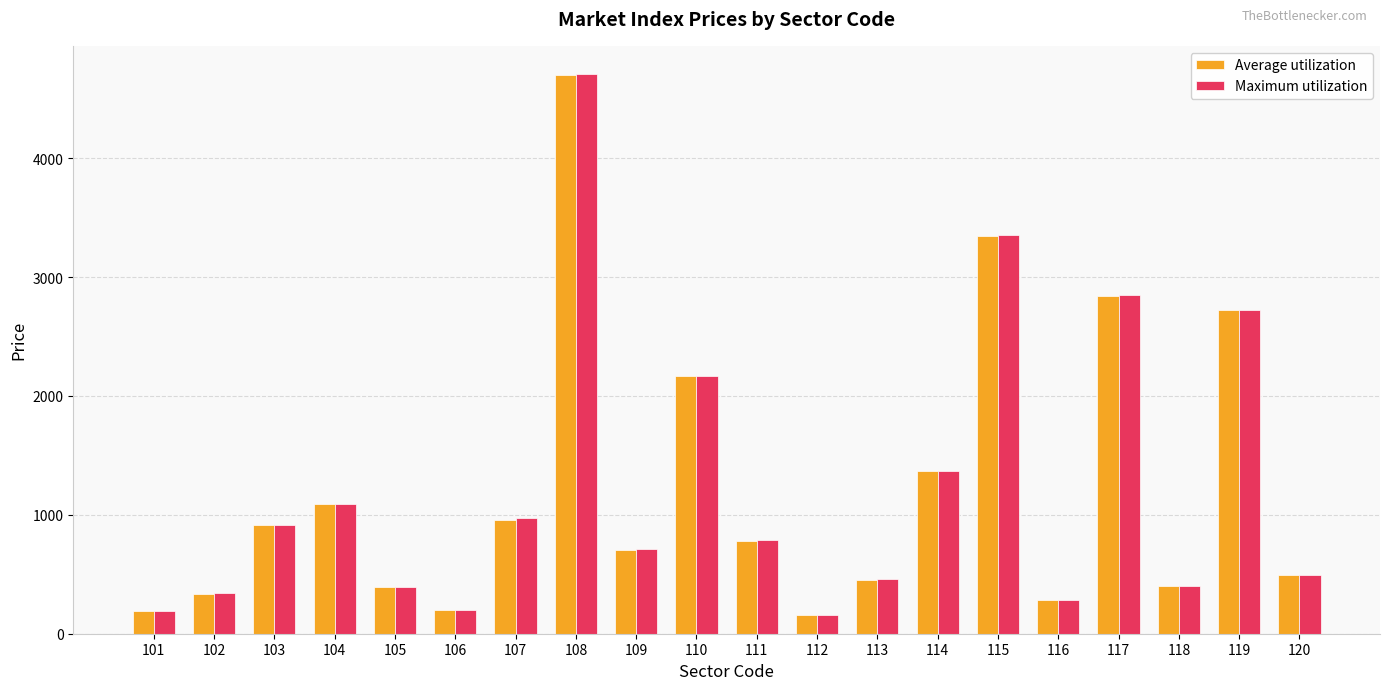

The Average utilization series shows 1579 at 119. True or false?

False